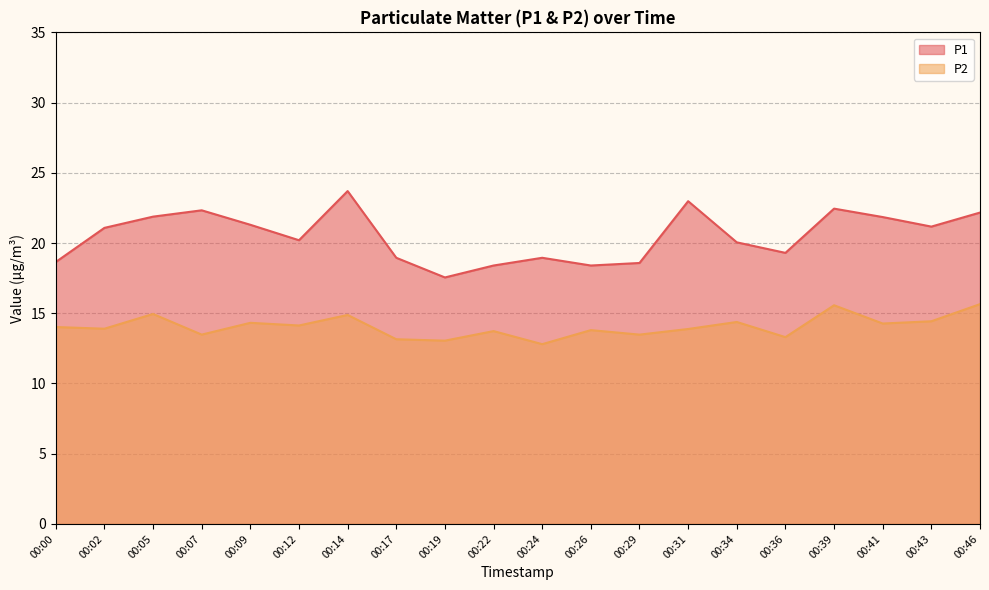

Reading left to right, transcribe all the data shown in this chart.

P1: 00:00=18.6	00:02=21.1	00:05=21.9	00:07=22.3	00:09=21.3	00:12=20.2	00:14=23.7	00:17=18.9	00:19=17.6	00:22=18.4	00:24=18.9	00:26=18.4	00:29=18.6	00:31=23.0	00:34=20.1	00:36=19.3	00:39=22.4	00:41=21.9	00:43=21.2	00:46=22.2
P2: 00:00=14.0	00:02=13.9	00:05=14.9	00:07=13.5	00:09=14.3	00:12=14.1	00:14=14.9	00:17=13.2	00:19=13.1	00:22=13.7	00:24=12.8	00:26=13.8	00:29=13.5	00:31=13.9	00:34=14.4	00:36=13.3	00:39=15.6	00:41=14.3	00:43=14.4	00:46=15.7